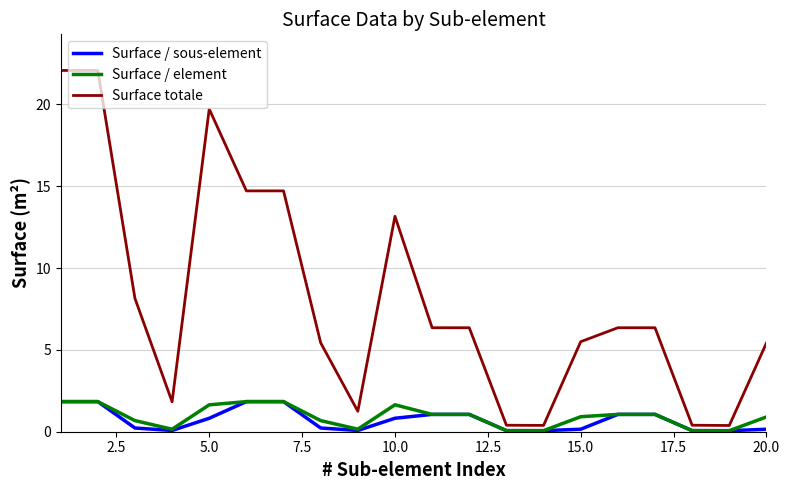

Which series has the largest total across all categories?

Surface totale